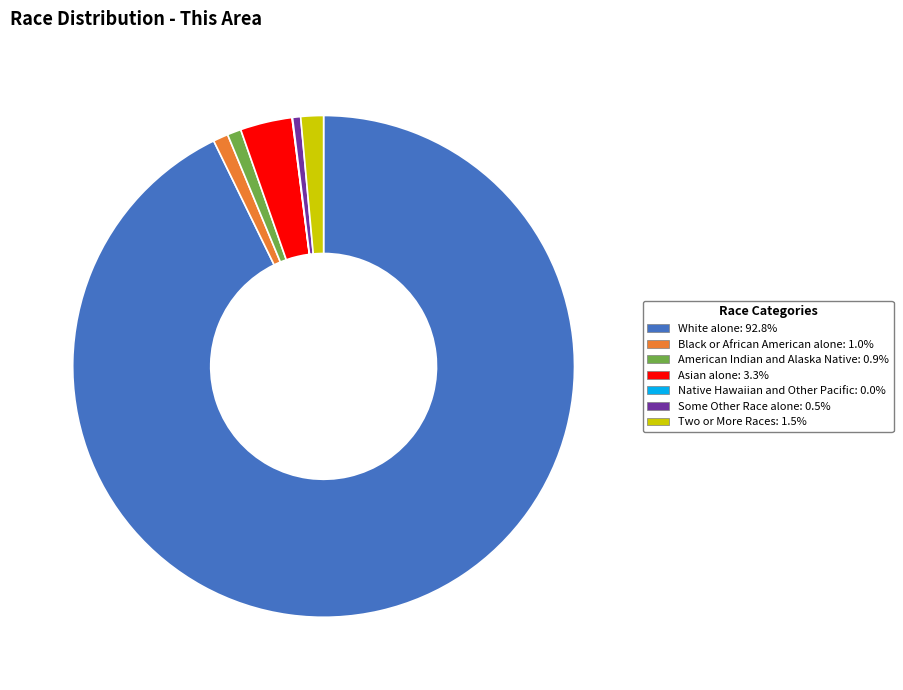

The Black or African American alone slice represents 1% of the pie. True or false?

True